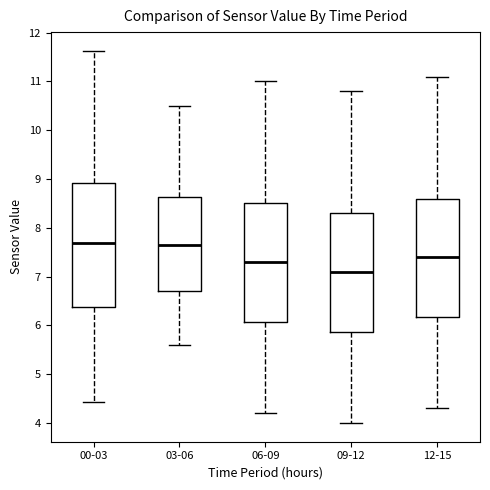

Reading left to right, read every box against the y-axis: the position of its median line, the range the box covers, and the ends of its whiskers. The values are not printed on the chart, so give them approximately, as read against the axis.

00-03: median 7.7, box 6.4 to 8.9, whiskers 4.4 to 11.6
03-06: median 7.7, box 6.7 to 8.6, whiskers 5.6 to 10.5
06-09: median 7.3, box 6.1 to 8.5, whiskers 4.2 to 11.0
09-12: median 7.1, box 5.9 to 8.3, whiskers 4.0 to 10.8
12-15: median 7.4, box 6.2 to 8.6, whiskers 4.3 to 11.1